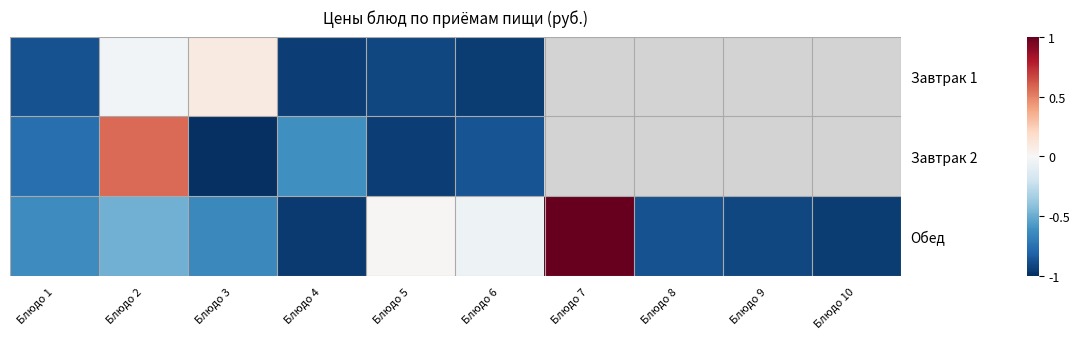

Where is Завтрак 1 nearest to the value 0?

Блюдо 2